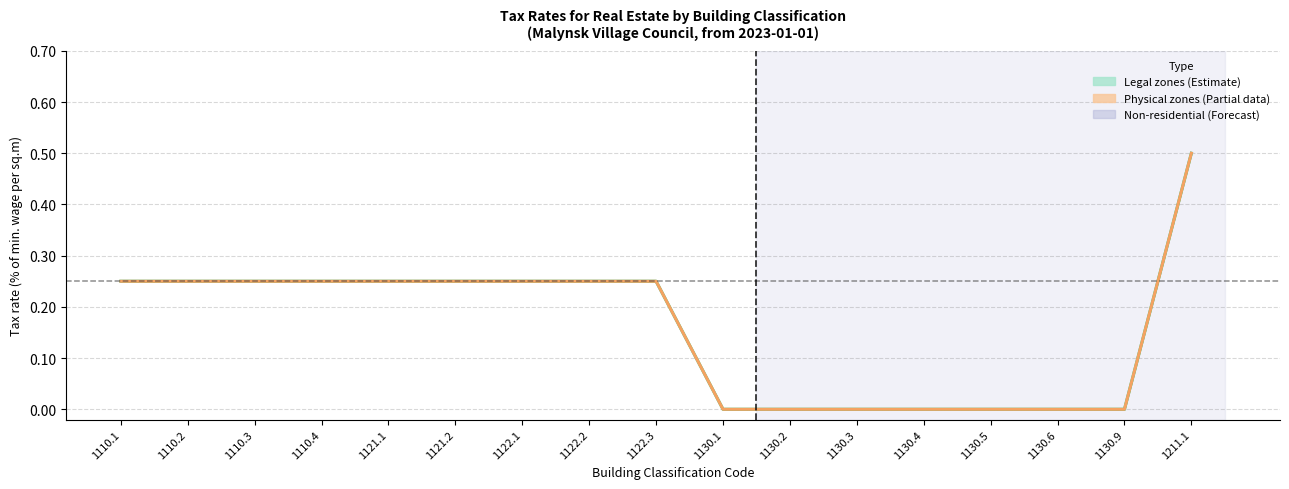

Reading right to left, list all the values displayed in this chart.

Legal zone 1: 0.5	0.0	0.0	0.0	0.0	0.0	0.0	0.0	0.2	0.2	0.2	0.2	0.2	0.2	0.2	0.2	0.2
Physical zone 1: 0.5	0.0	0.0	0.0	0.0	0.0	0.0	0.0	0.2	0.2	0.2	0.2	0.2	0.2	0.2	0.2	0.2